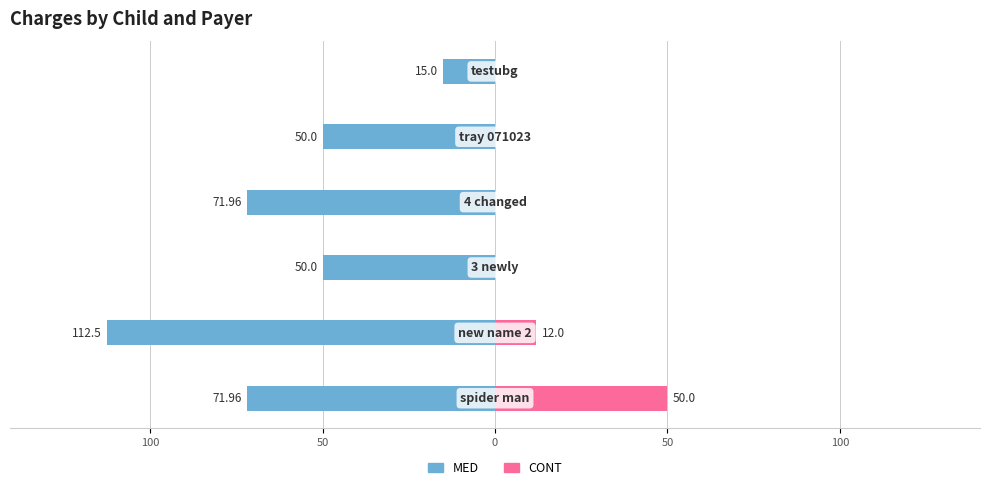

Is the value of MED at 100 greater than the value of CONT at 50?

No